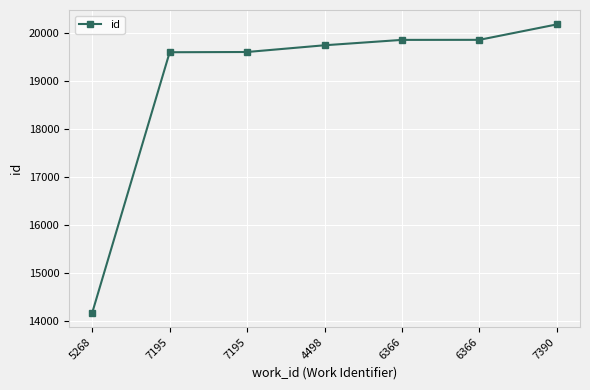

How many categories are shown in the chart?

7